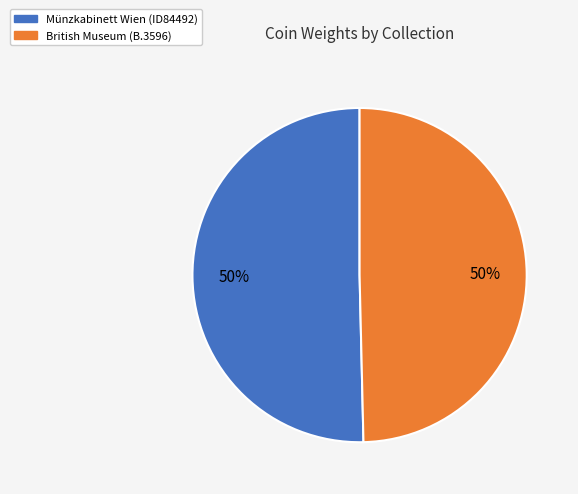

What percentage is the Münzkabinett Wien (ID84492) slice, to the nearest percent?

50%